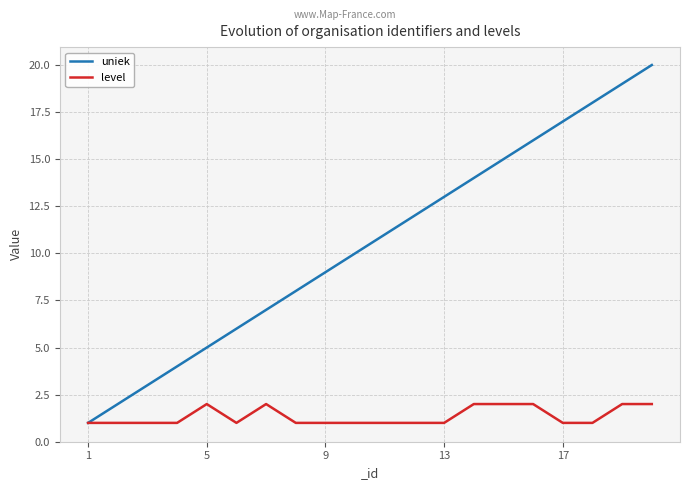

Rank the series by their average value, from highest to lowest.

uniek, level